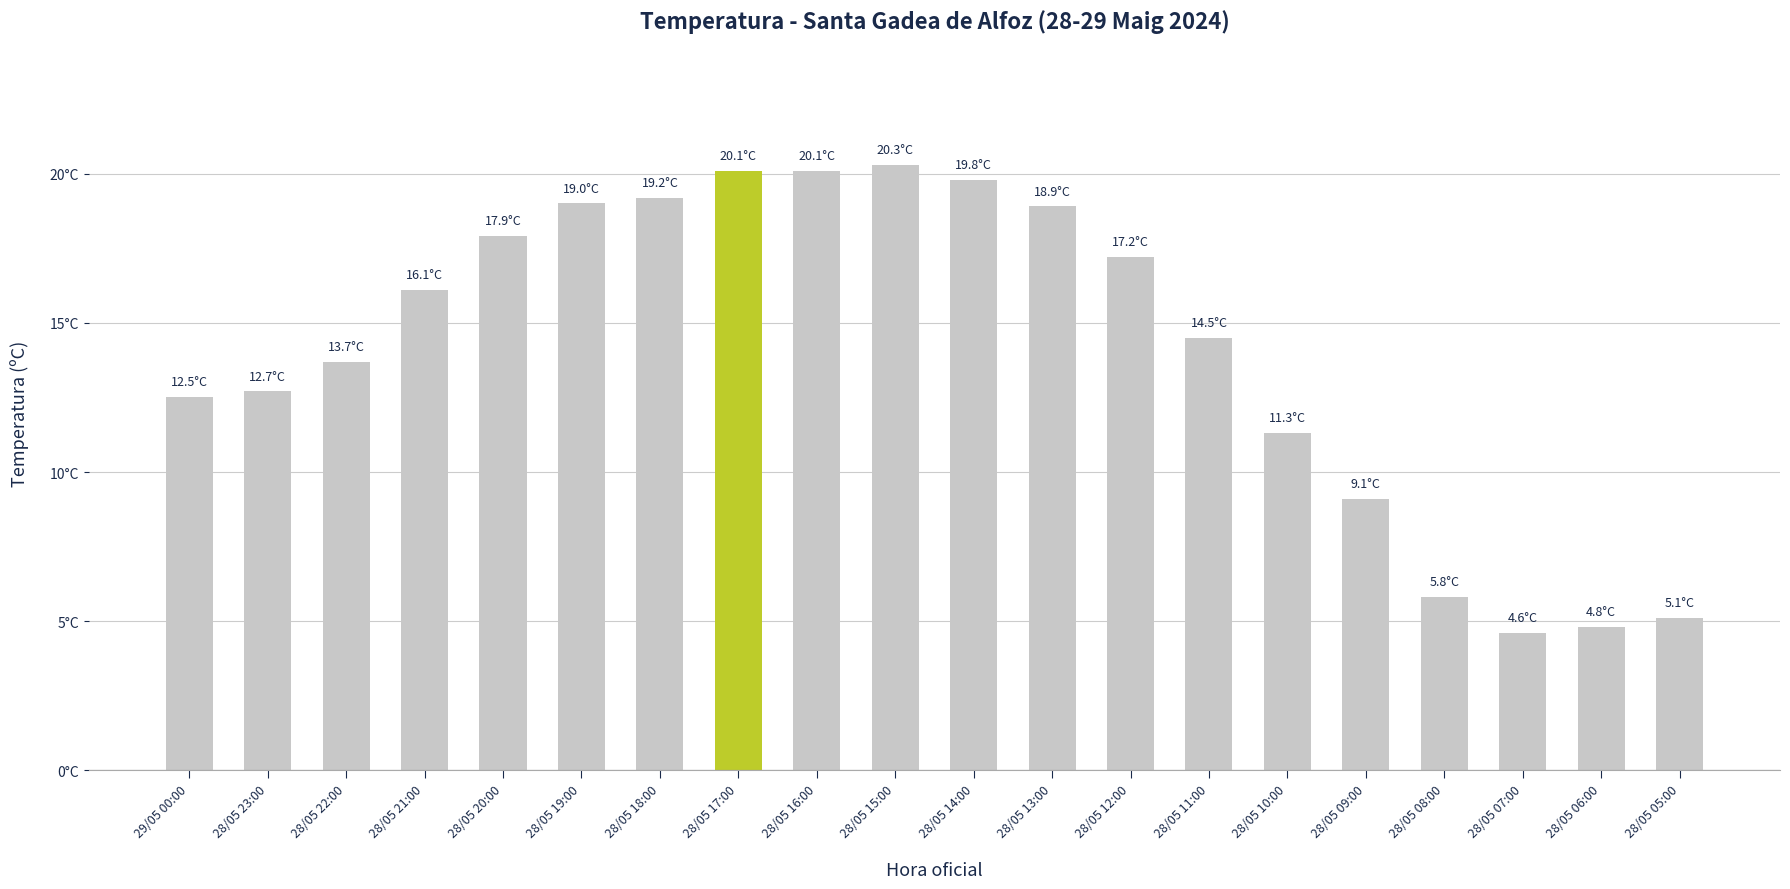

At which category does the chart reach its minimum across all series?

28/05 07:00